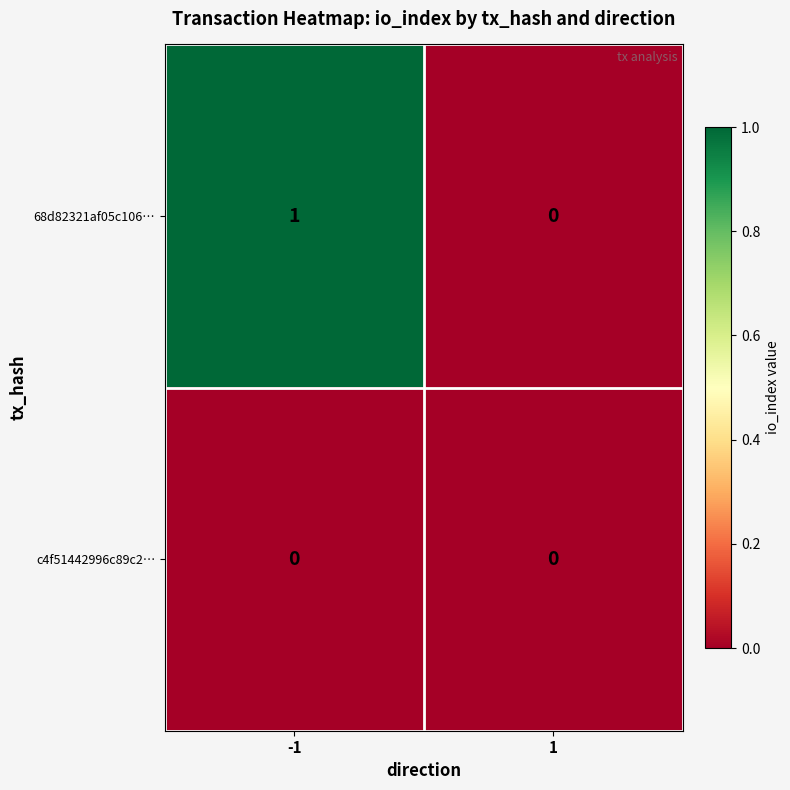

At which category is the sum across all series the highest?

-1